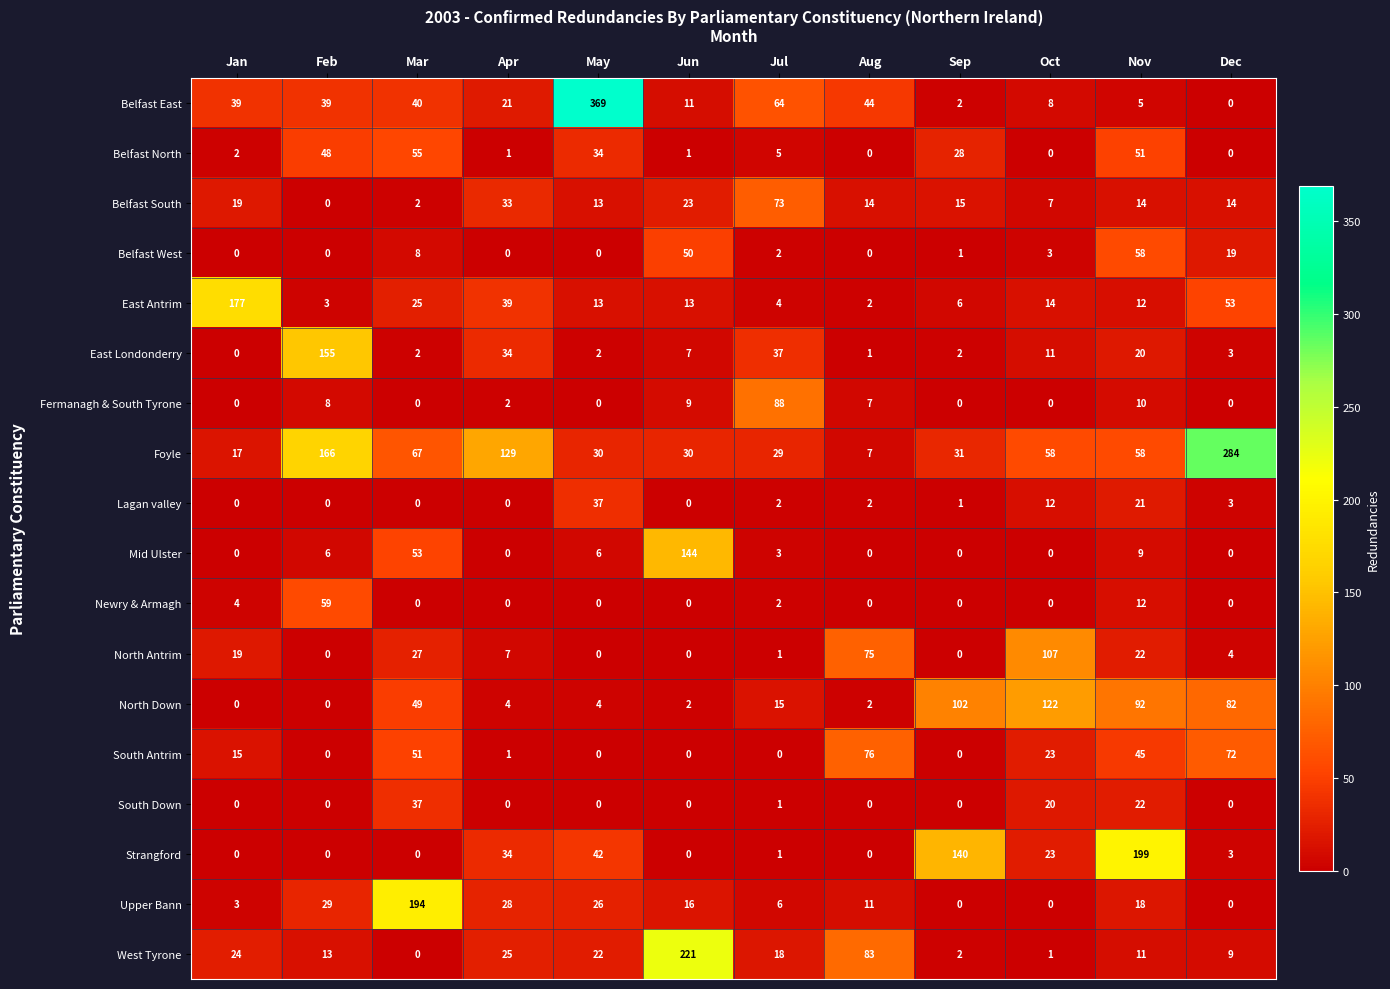

Count the number of categories in the chart.

12